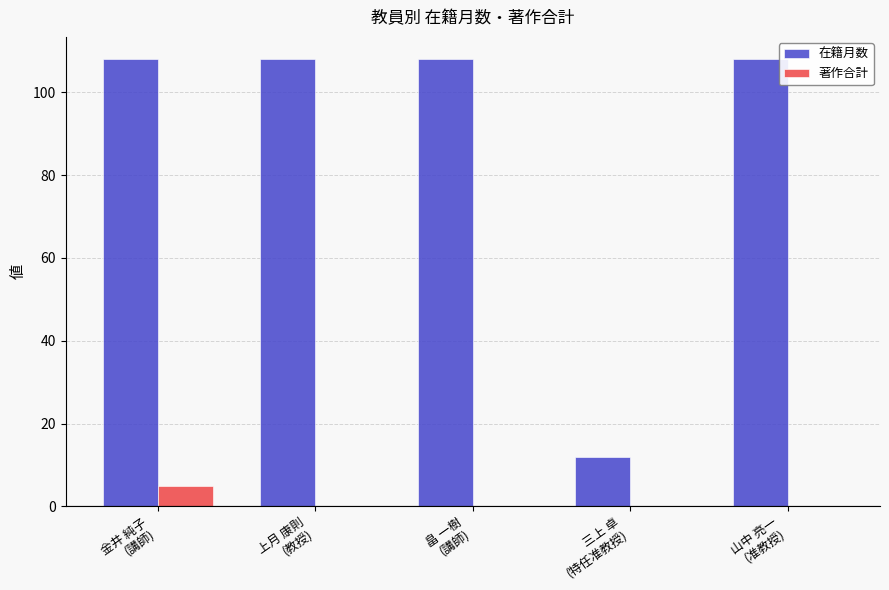

Between 畠 一樹
(講師) and 三上 卓
(特任准教授), which series saw the biggest shift?

在籍月数